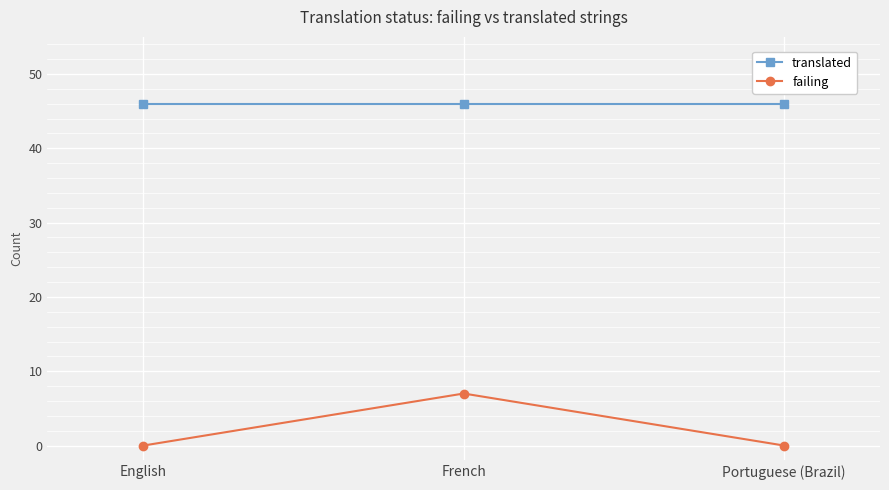

At French, list the series in order from largest to smallest.

translated, failing